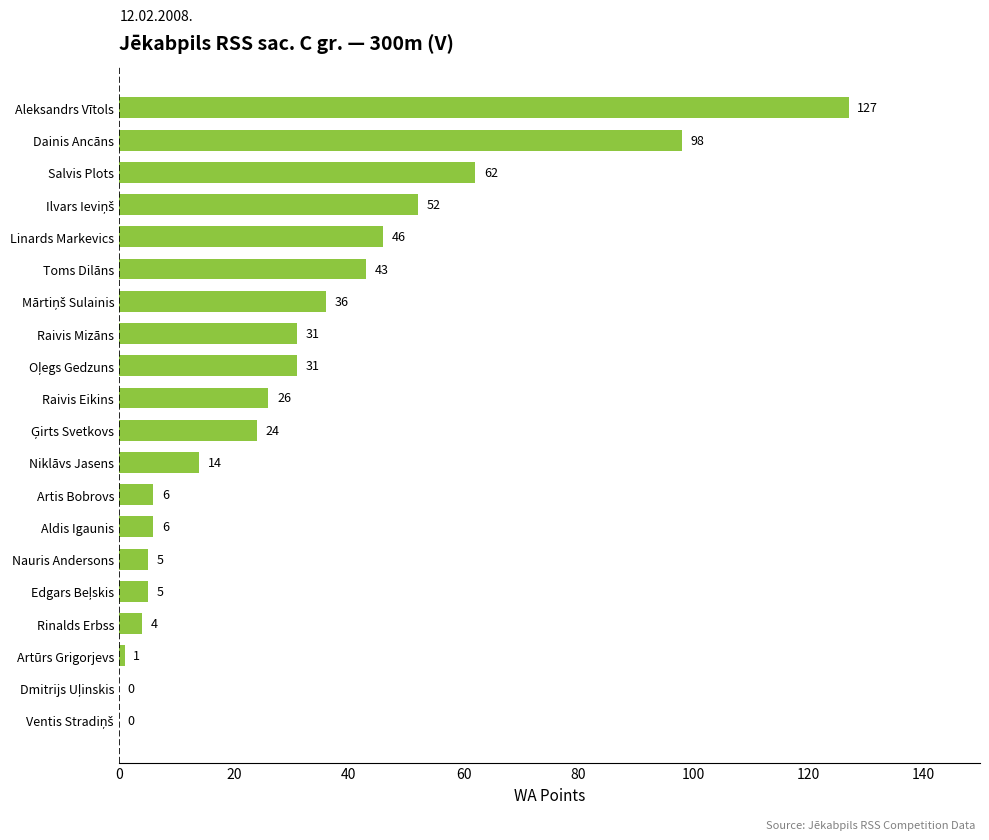

What is the sum of all values?

617